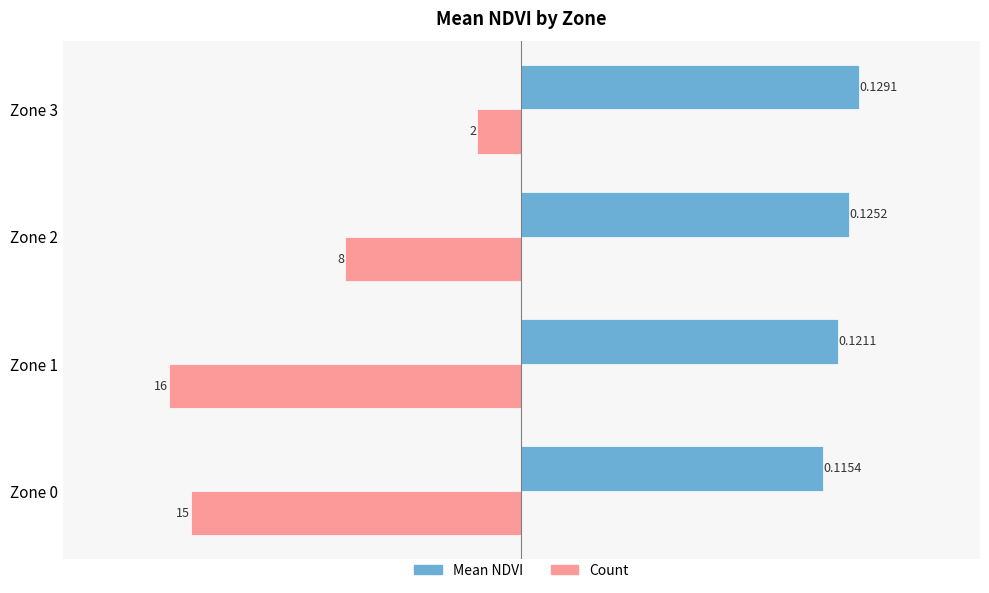

How many series are shown in this chart?

2